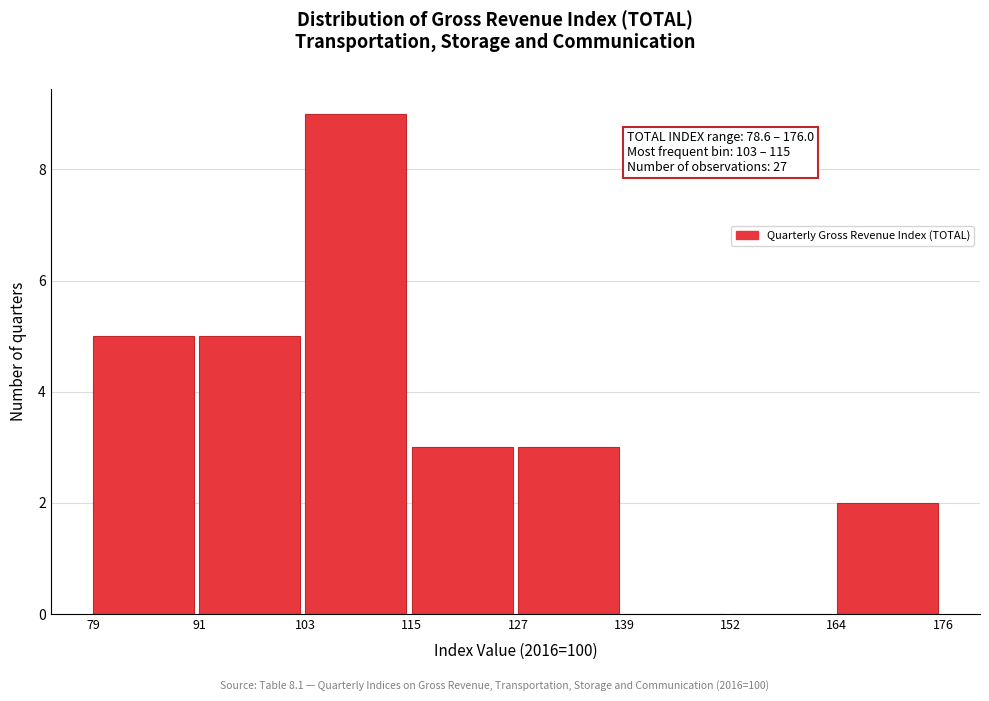

Which range on the x-axis has the tallest bar?

103 to 115